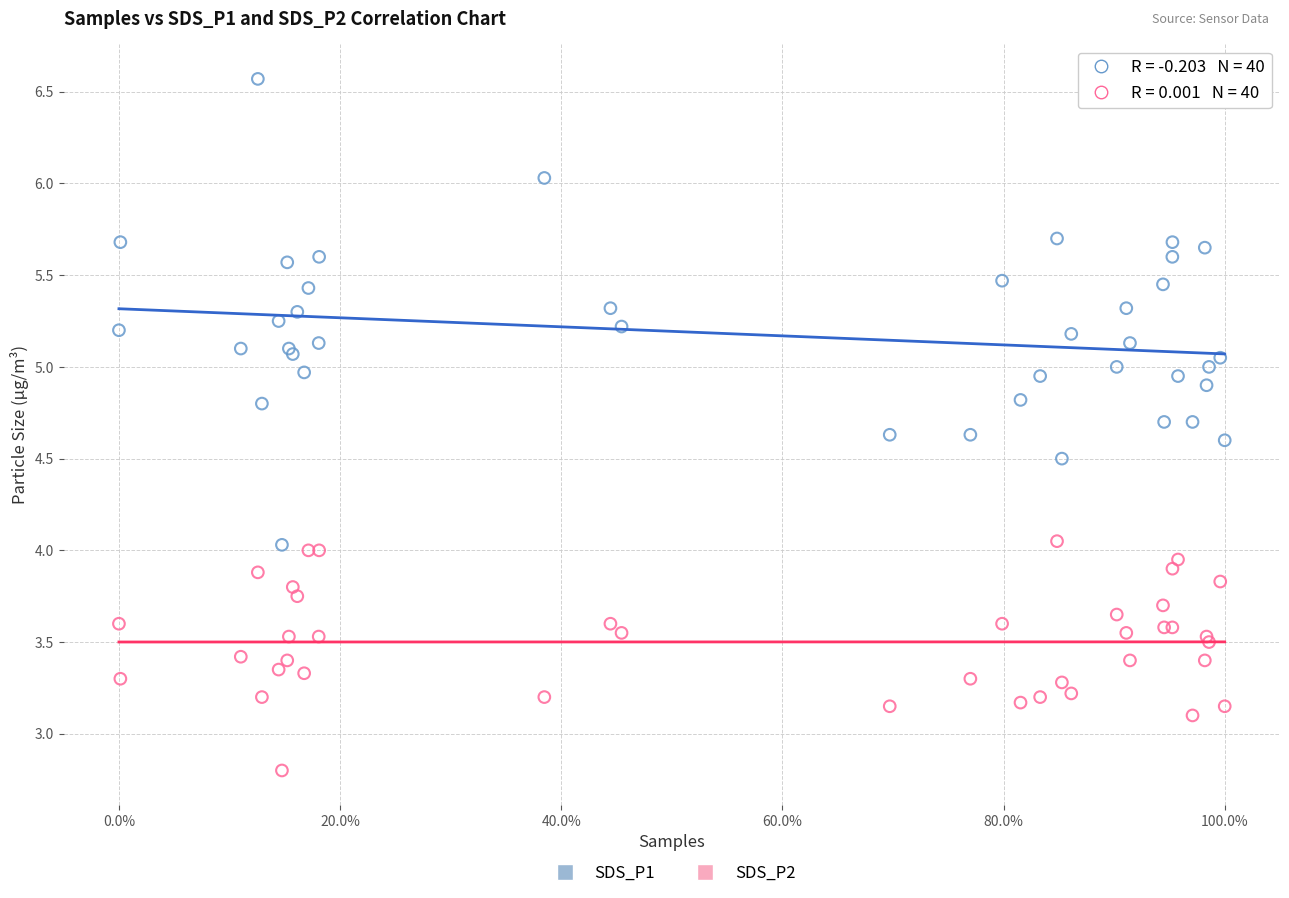

Which series contains the lowest Y value?

SDS_P2